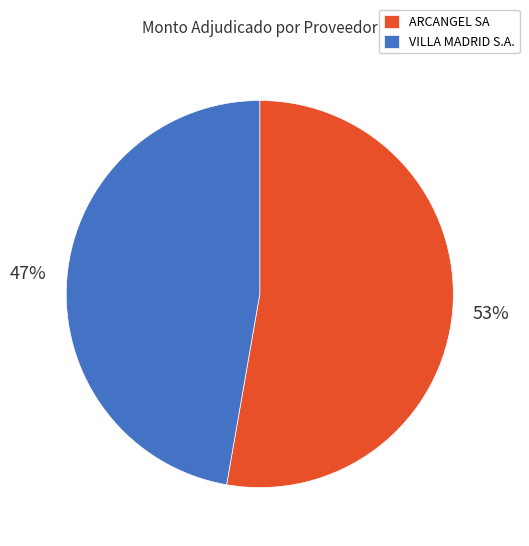

Which slice is the smallest?

VILLA MADRID S.A.